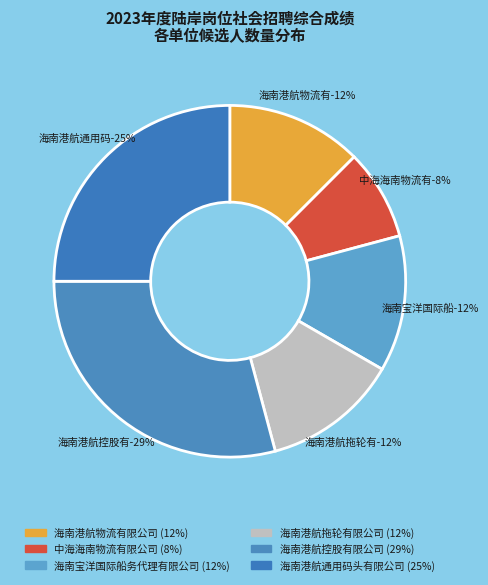

Is it true that 海南港航物流有限公司 is 12% of the pie?

True